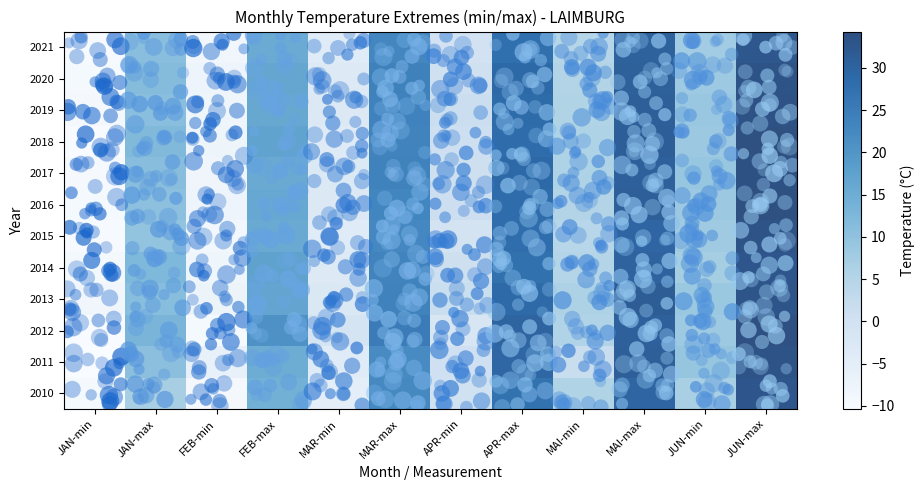

Which has a higher value, MAR-min or JUN-min?

JUN-min